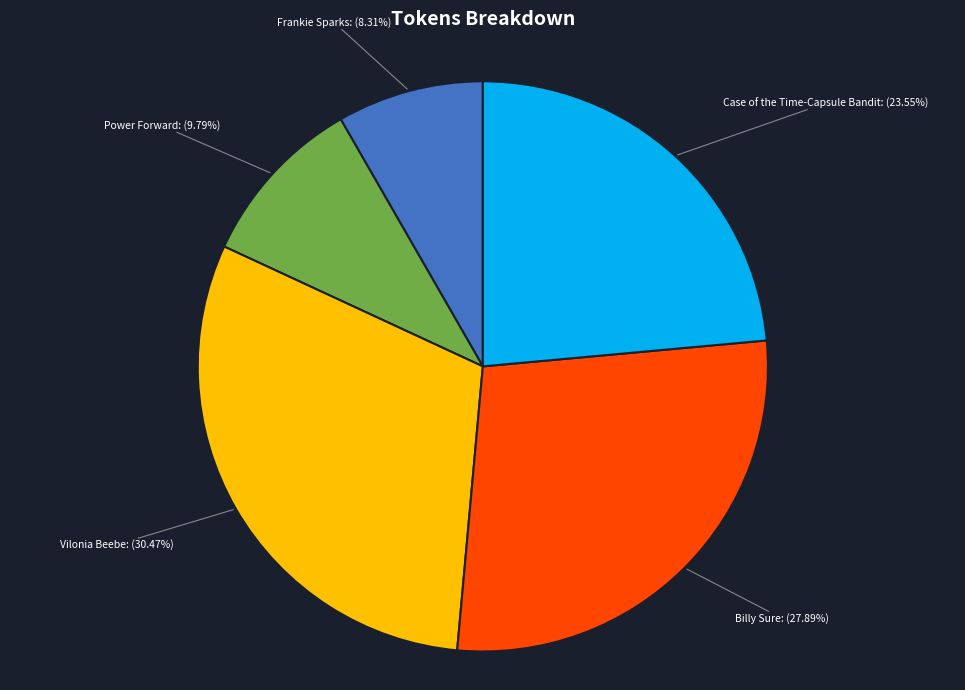

Does Power Forward account for over 50% of the chart?

No